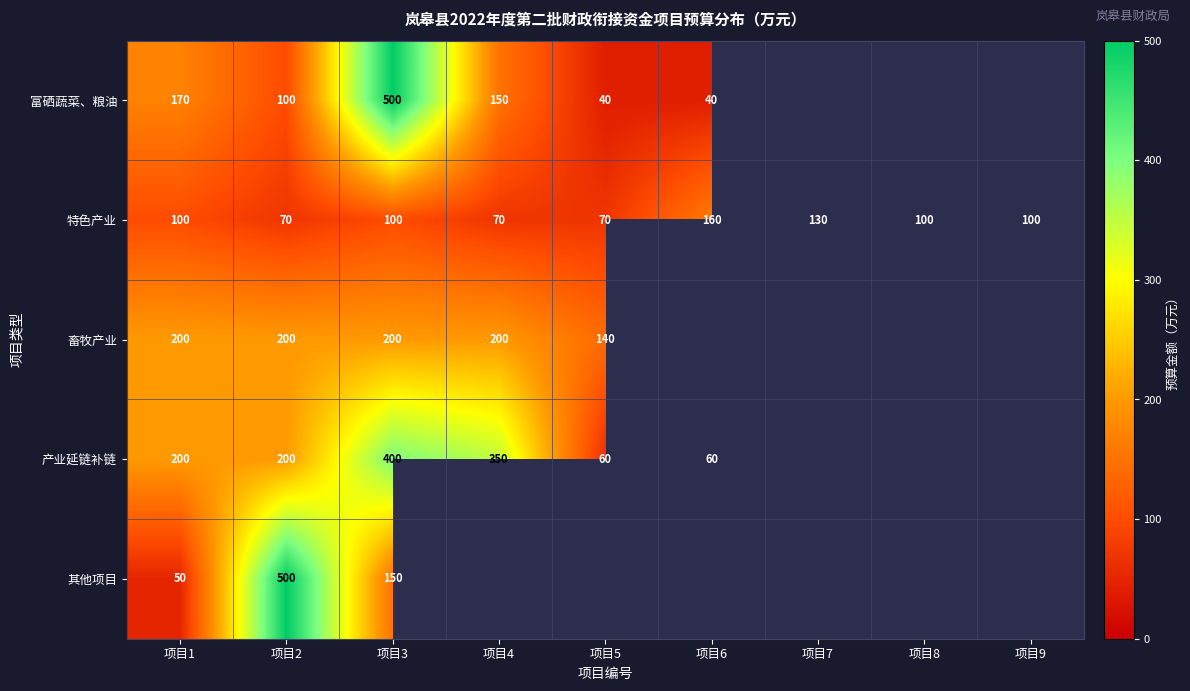

True or false: 特色产业 has a value of 154 at 项目9.

False